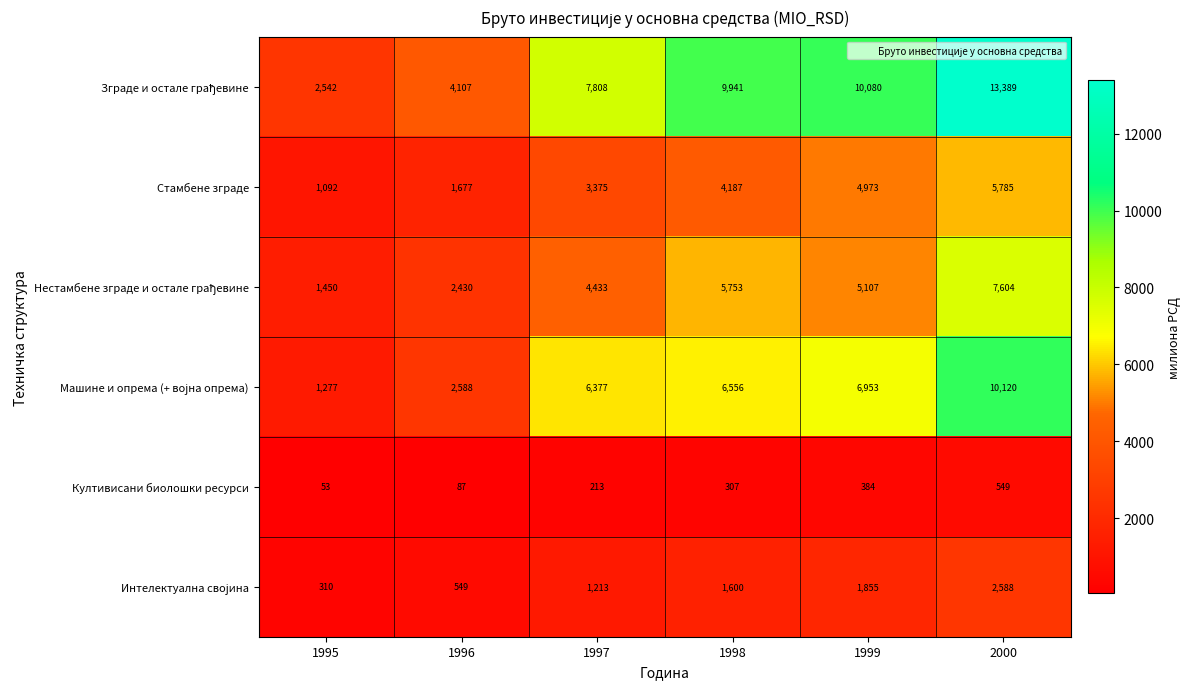

The value of Стамбене зграде at 2000 is 9147. True or false?

False